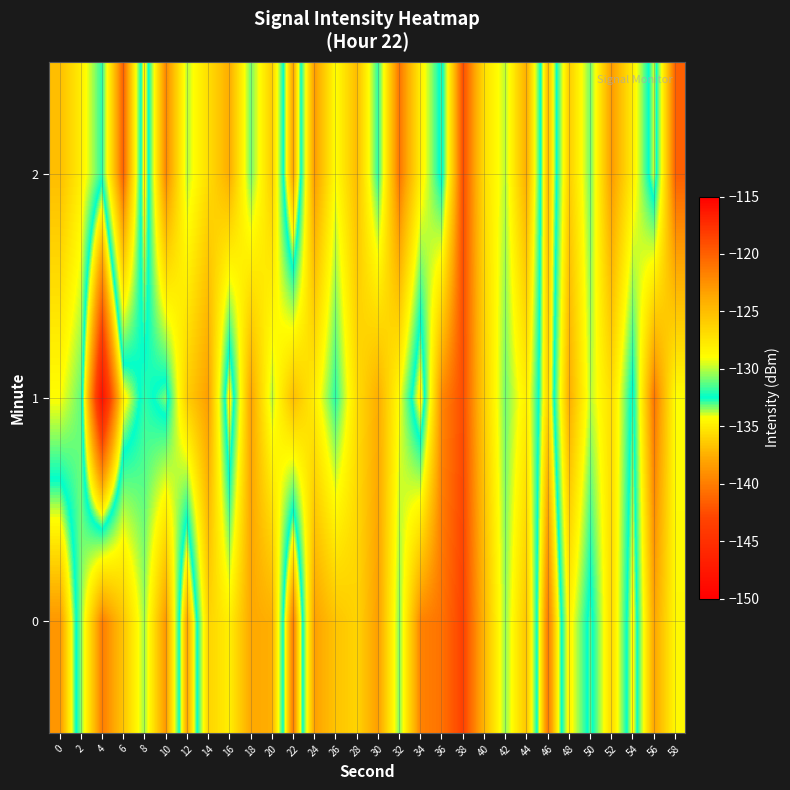

What is the greatest value displayed?

-118.3